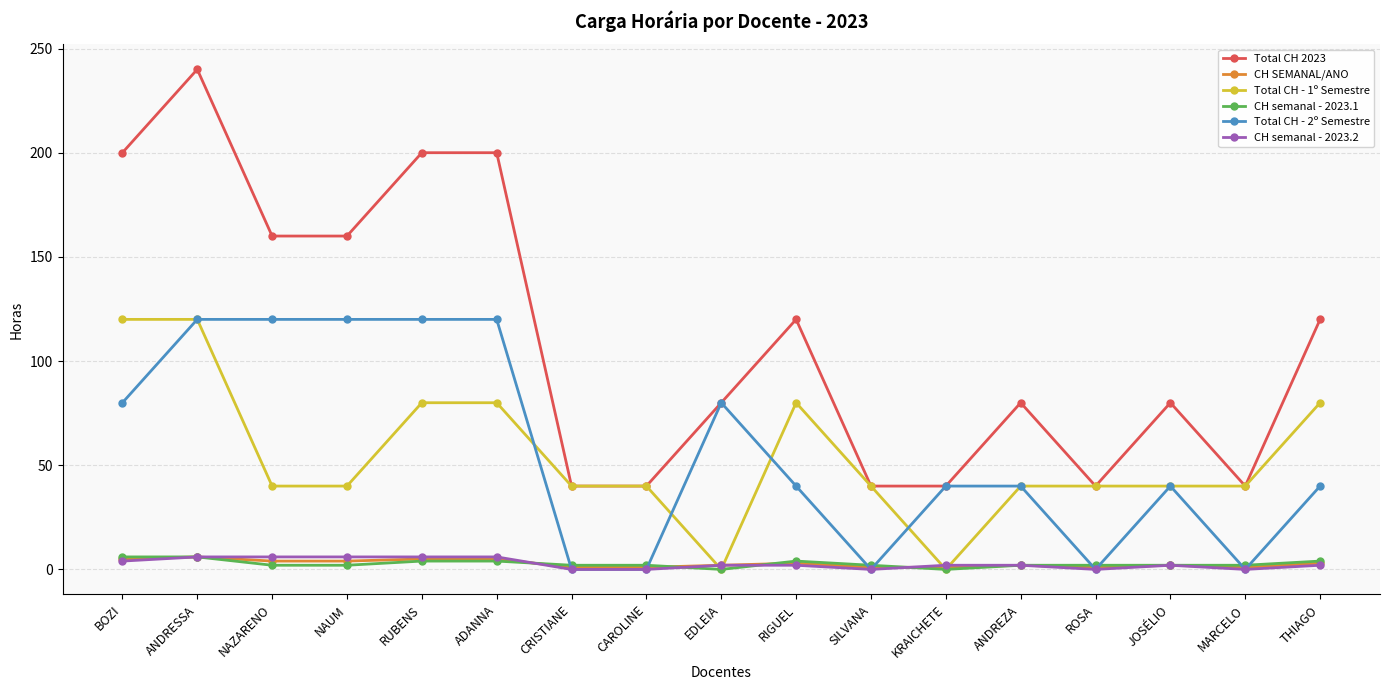

Is the value of CH SEMANAL/ANO at EDLEIA greater than the value of Total CH - 1º Semestre at ANDREZA?

No